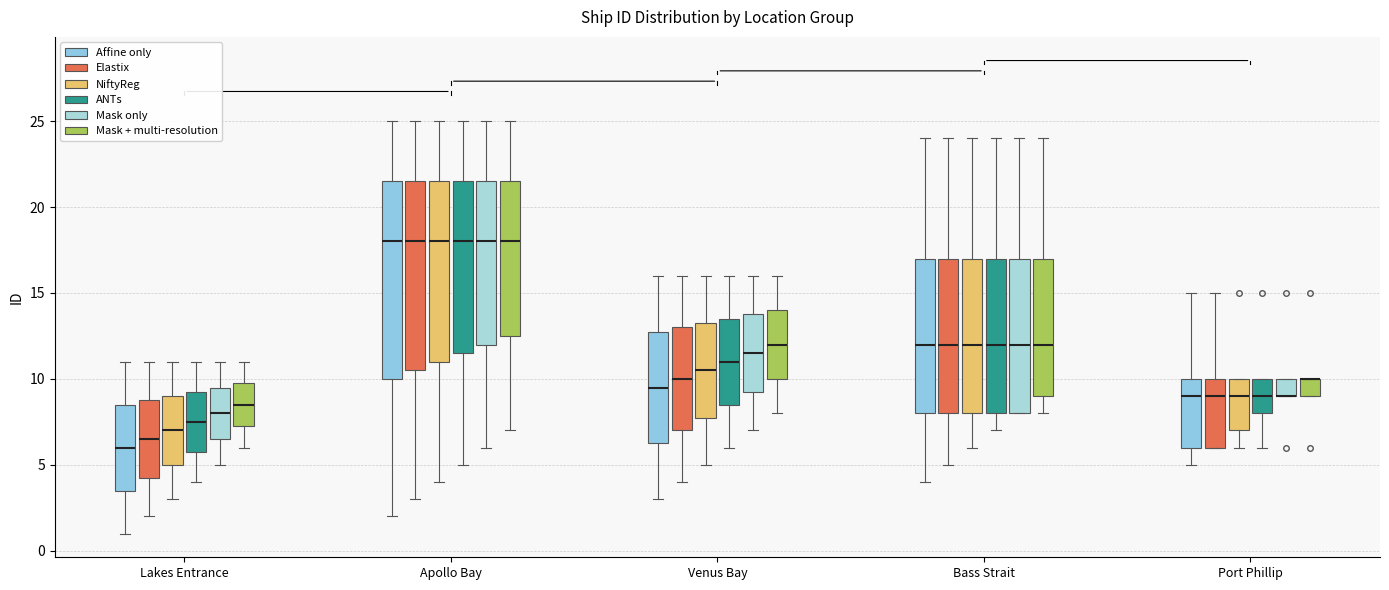

Reading left to right, read every box against the y-axis: the position of its median line, the range the box covers, and the ends of its whiskers. The values are not printed on the chart, so give them approximately, as read against the axis.

Lakes Entrance (Affine only): median 6.0, box 3.5 to 8.5, whiskers 1.0 to 11.0
Lakes Entrance (Elastix): median 6.5, box 4.5 to 9.0, whiskers 2.0 to 11.0
Lakes Entrance (NiftyReg): median 7.0, box 5.0 to 9.0, whiskers 3.0 to 11.0
Lakes Entrance (ANTs): median 7.5, box 6.0 to 9.5, whiskers 4.0 to 11.0
Lakes Entrance (Mask only): median 8.0, box 6.5 to 9.5, whiskers 5.0 to 11.0
Lakes Entrance (Mask + multi-resolution): median 8.5, box 7.5 to 10.0, whiskers 6.0 to 11.0
Apollo Bay (Affine only): median 18.0, box 10.0 to 21.5, whiskers 2.0 to 25.0
Apollo Bay (Elastix): median 18.0, box 10.5 to 21.5, whiskers 3.0 to 25.0
Apollo Bay (NiftyReg): median 18.0, box 11.0 to 21.5, whiskers 4.0 to 25.0
Apollo Bay (ANTs): median 18.0, box 11.5 to 21.5, whiskers 5.0 to 25.0
Apollo Bay (Mask only): median 18.0, box 12.0 to 21.5, whiskers 6.0 to 25.0
Apollo Bay (Mask + multi-resolution): median 18.0, box 12.5 to 21.5, whiskers 7.0 to 25.0
Venus Bay (Affine only): median 9.5, box 6.5 to 13.0, whiskers 3.0 to 16.0
Venus Bay (Elastix): median 10.0, box 7.0 to 13.0, whiskers 4.0 to 16.0
Venus Bay (NiftyReg): median 10.5, box 8.0 to 13.5, whiskers 5.0 to 16.0
Venus Bay (ANTs): median 11.0, box 8.5 to 13.5, whiskers 6.0 to 16.0
Venus Bay (Mask only): median 11.5, box 9.5 to 14.0, whiskers 7.0 to 16.0
Venus Bay (Mask + multi-resolution): median 12.0, box 10.0 to 14.0, whiskers 8.0 to 16.0
Bass Strait (Affine only): median 12.0, box 8.0 to 17.0, whiskers 4.0 to 24.0
Bass Strait (Elastix): median 12.0, box 8.0 to 17.0, whiskers 5.0 to 24.0
Bass Strait (NiftyReg): median 12.0, box 8.0 to 17.0, whiskers 6.0 to 24.0
Bass Strait (ANTs): median 12.0, box 8.0 to 17.0, whiskers 7.0 to 24.0
Bass Strait (Mask only): median 12.0, box 8.0 to 17.0, whiskers 8.0 to 24.0
Bass Strait (Mask + multi-resolution): median 12.0, box 9.0 to 17.0, whiskers 8.0 to 24.0
Port Phillip (Affine only): median 9.0, box 6.0 to 10.0, whiskers 5.0 to 15.0
Port Phillip (Elastix): median 9.0, box 6.0 to 10.0, whiskers 6.0 to 15.0
Port Phillip (NiftyReg): median 9.0, box 7.0 to 10.0, whiskers 6.0 to 10.0
Port Phillip (ANTs): median 9.0, box 8.0 to 10.0, whiskers 6.0 to 10.0
Port Phillip (Mask only): median 9.0 (drawn on the box's lower edge), box 9.0 to 10.0, whiskers 9.0 to 10.0
Port Phillip (Mask + multi-resolution): median 10.0 (drawn on the box's upper edge), box 9.0 to 10.0, whiskers 9.0 to 10.0